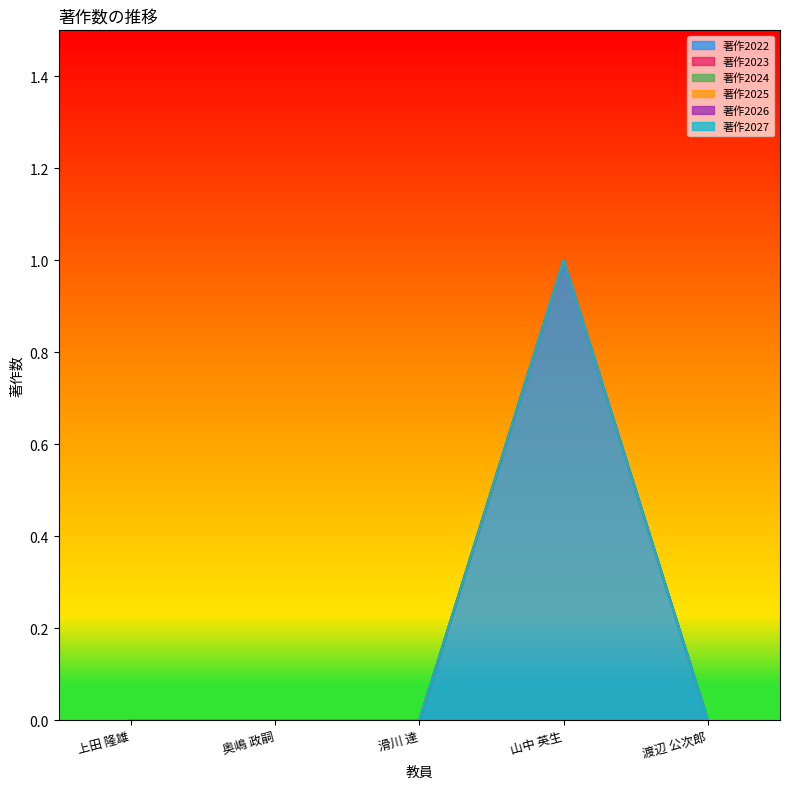

True or false: 著作2027 and 著作2022 cross at least once.

False